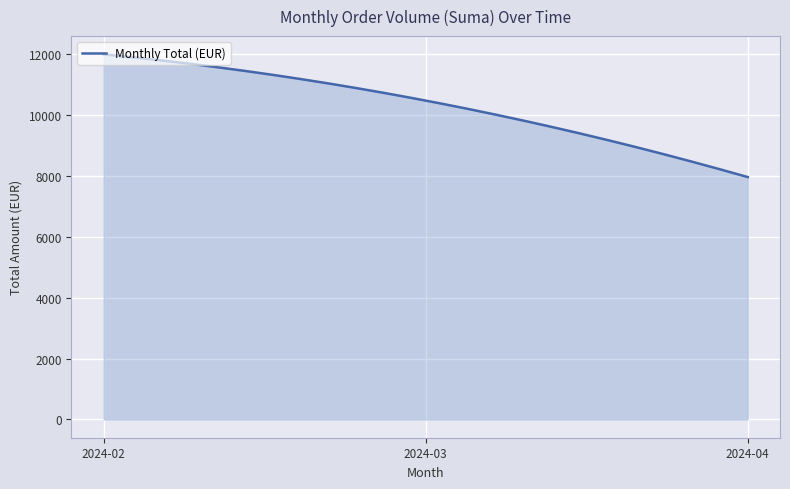

What is the smallest value displayed?

7953.0